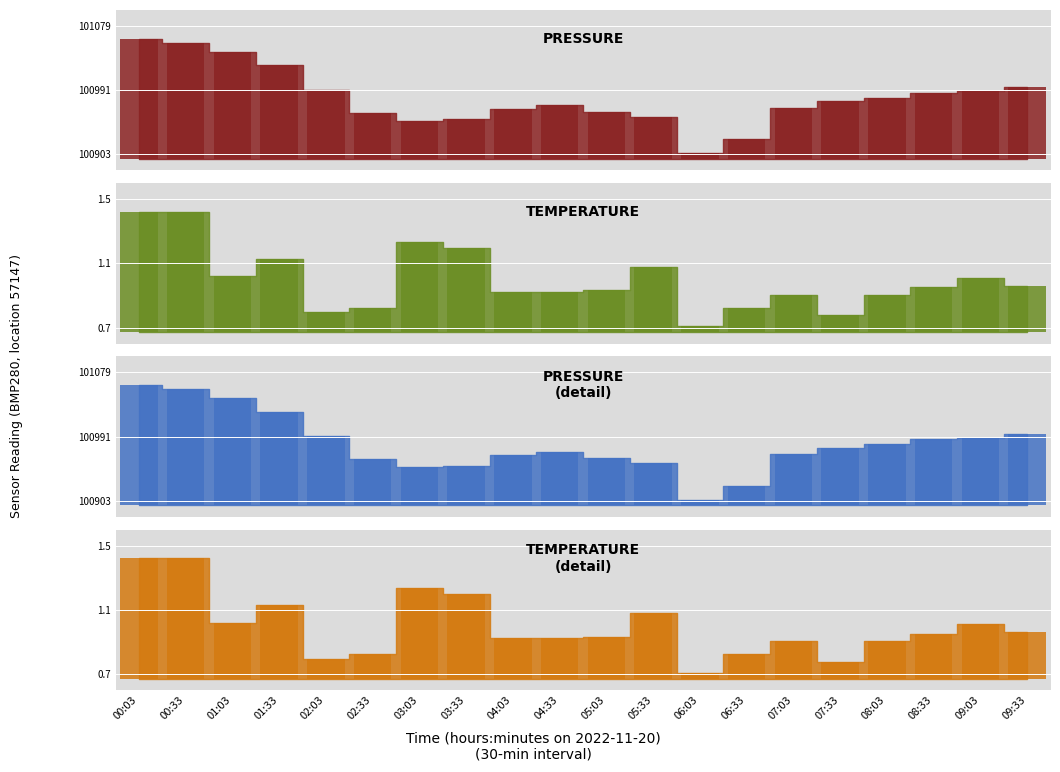

Is the value of pressure_bar at 06:03 greater than the value of pressure_norm_bar at 00:03?

No